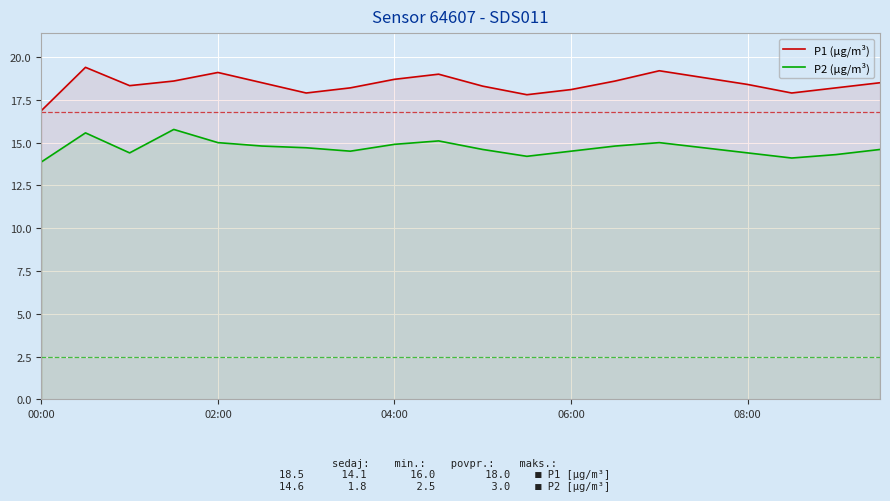

True or false: P2 (µg/m³) and P1 (µg/m³) intersect in this chart.

False